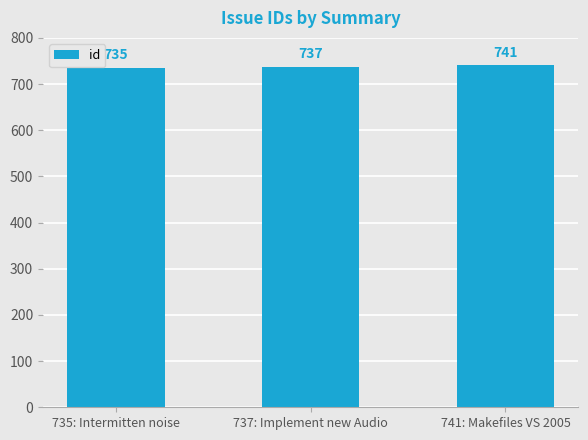

What is the label of the 3rd bar from the right?

735: Intermitten noise